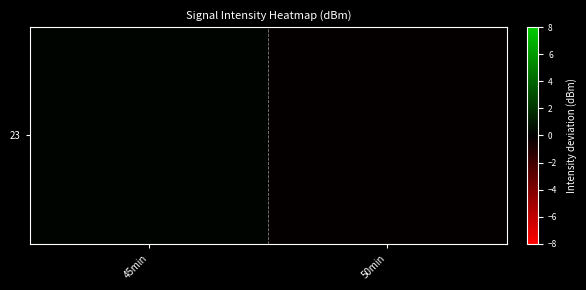

How many series are shown in this chart?

1